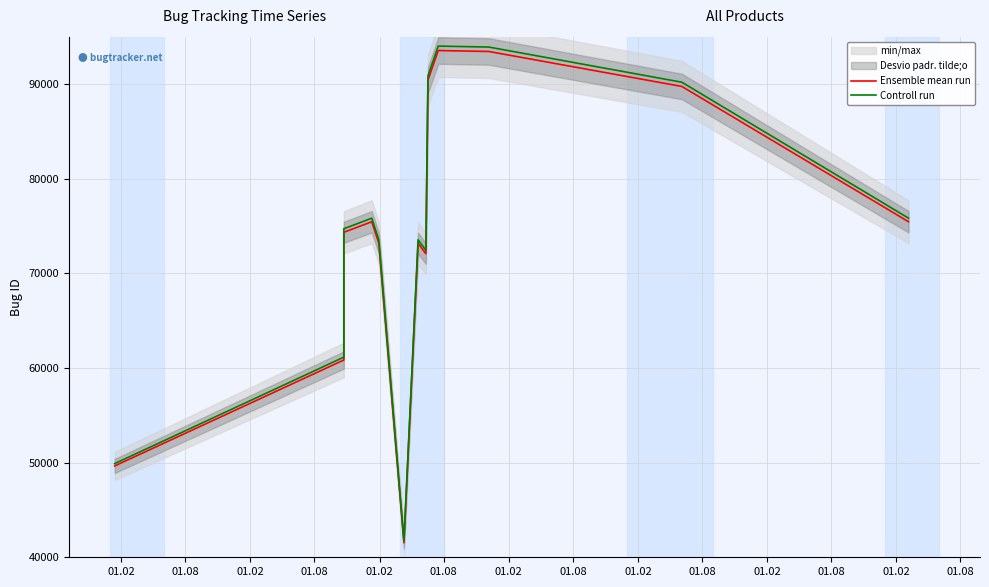

Is it true that Ensemble mean run equals 44537.3 at 01.02?

False